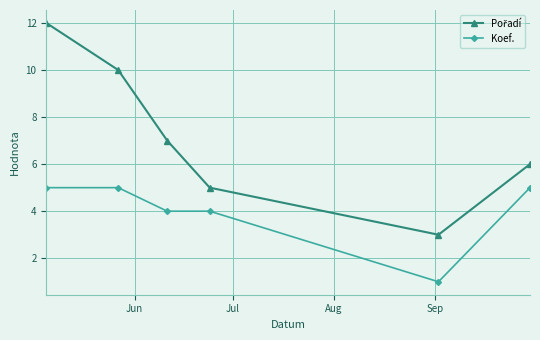

What is the maximum value shown in the chart?

12